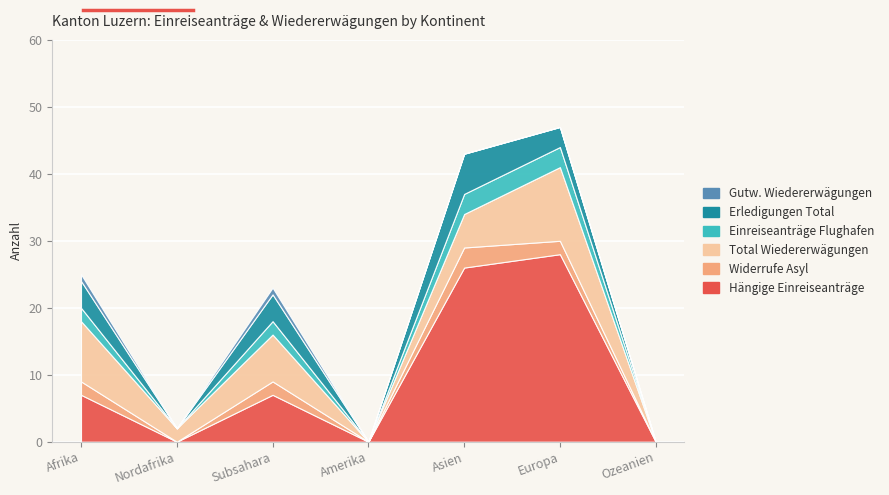

At which label does Gutw. Wiedererwägungen reach its peak?

Afrika